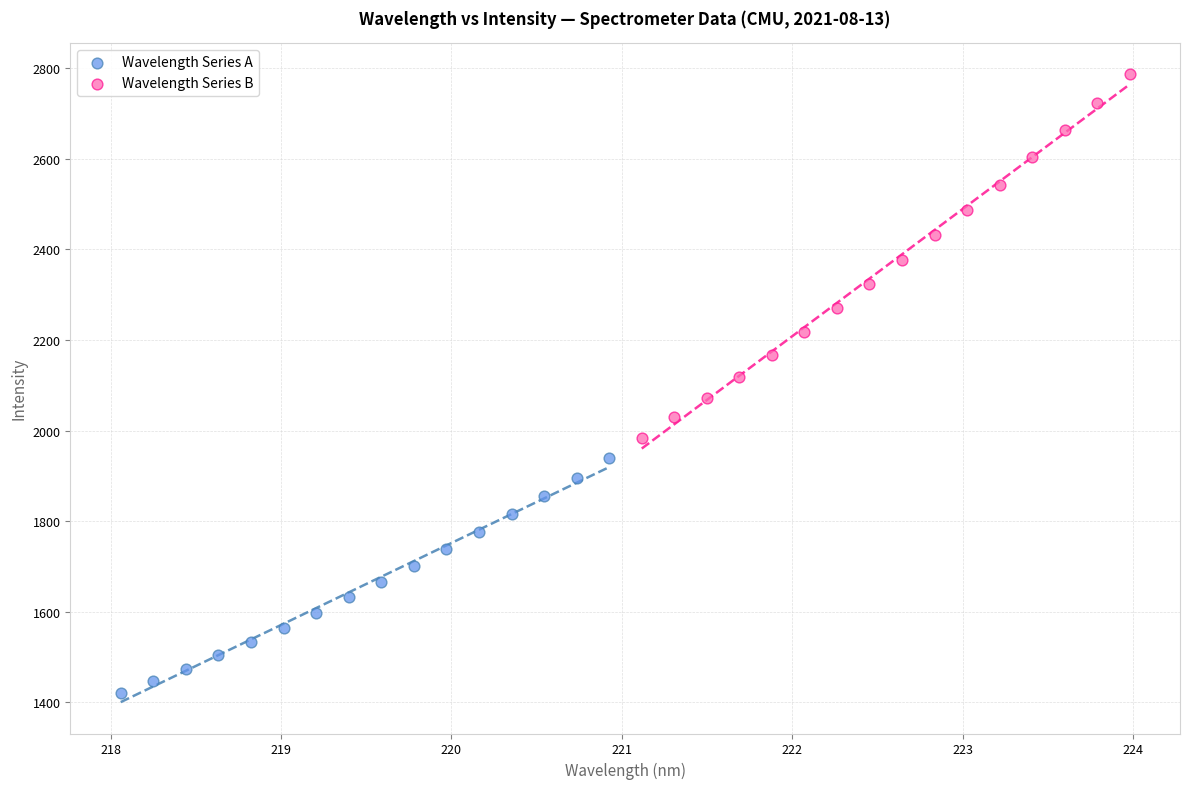

Which series reaches the minimum Y coordinate?

Wavelength Series A